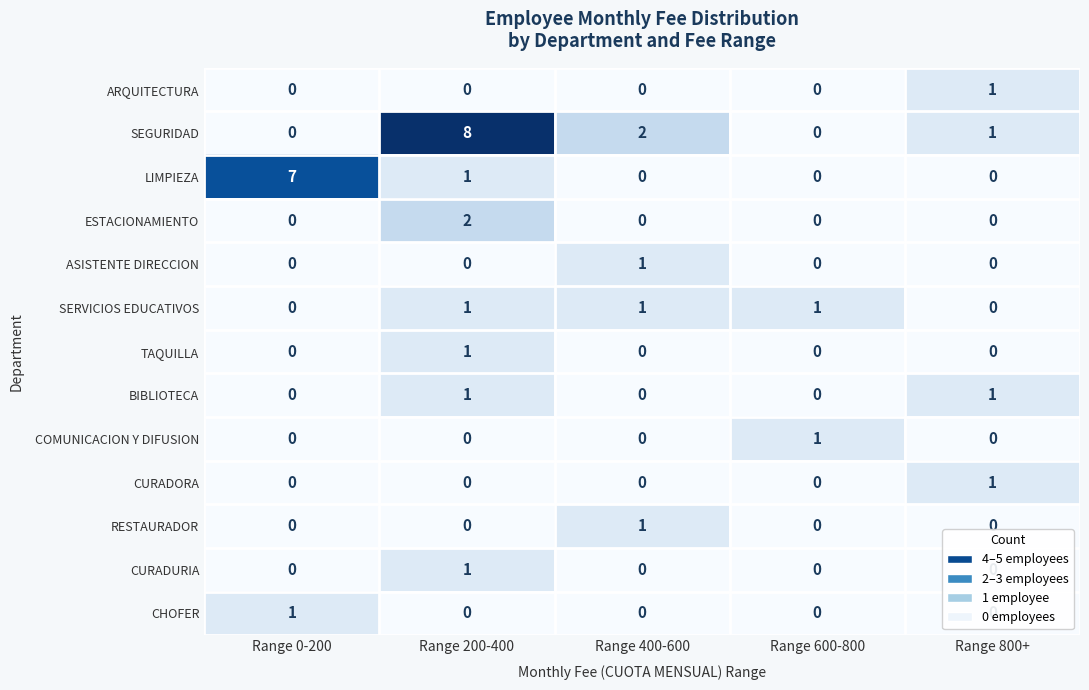

The value of RESTAURADOR at Range 800+ is 0. True or false?

True